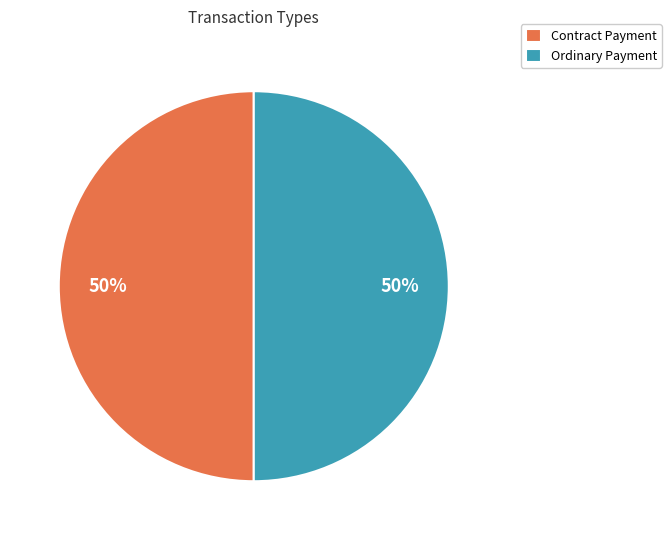

What percentage is the Contract Payment slice, to the nearest percent?

50%